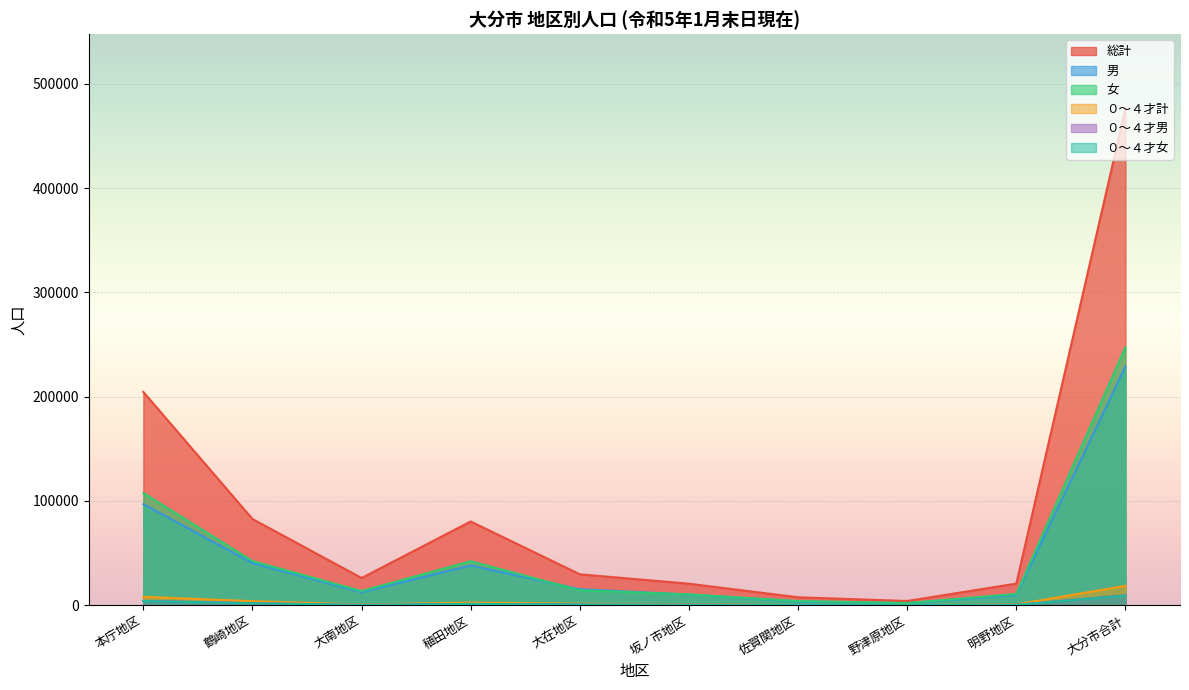

Which series has the widest spread of values?

総計